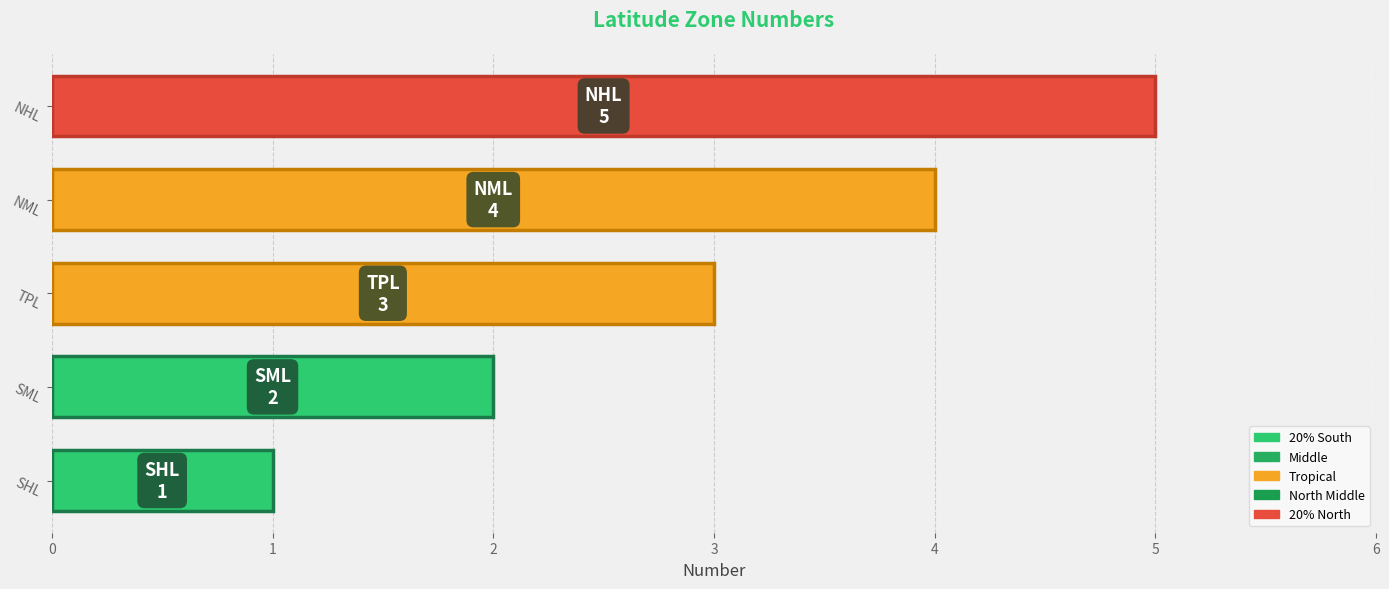

What is the difference between the values at NHL and SML?

3